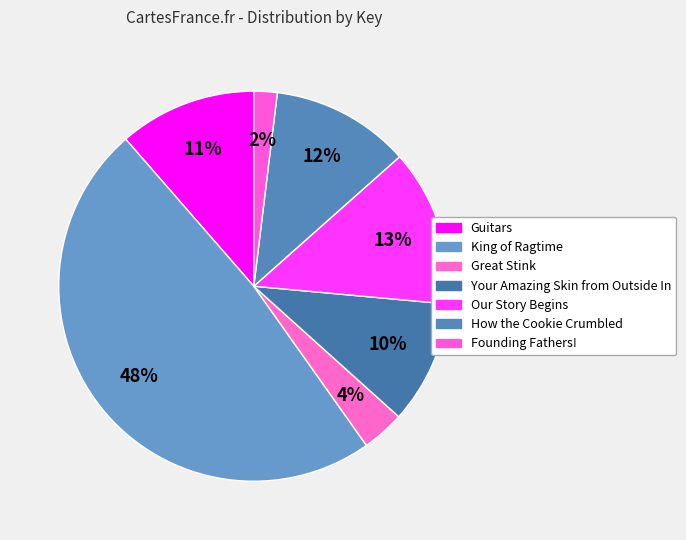

Which category has the biggest portion of the pie?

King of Ragtime